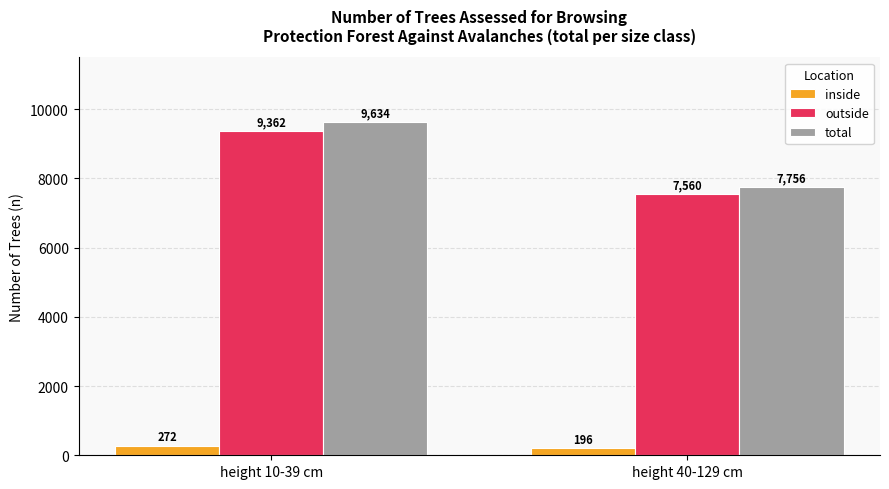

True or false: outside has a value of 5959 at height 10-39 cm.

False